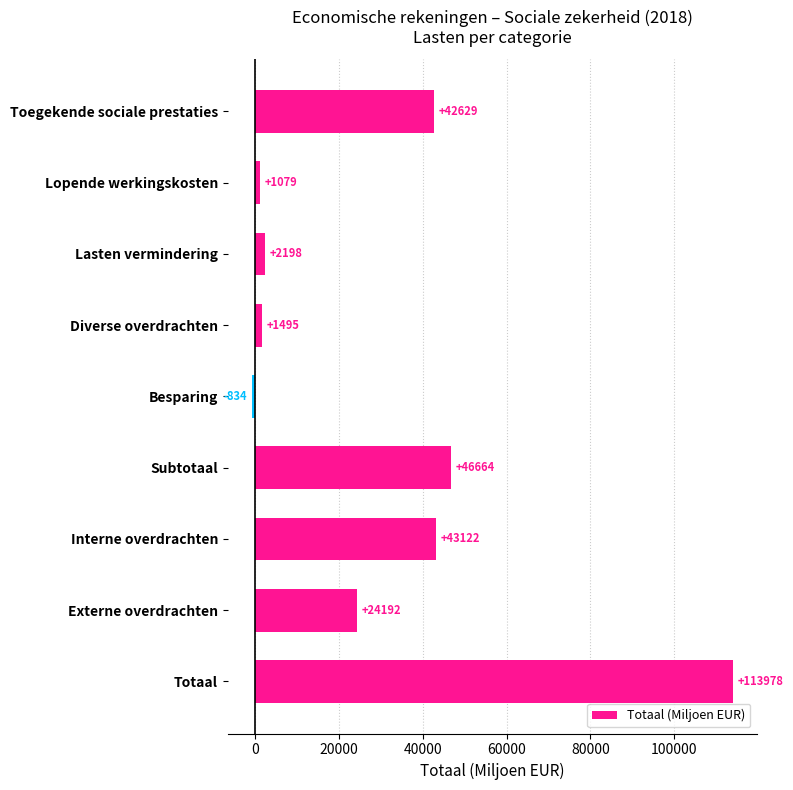

How many values are below 24192?

4